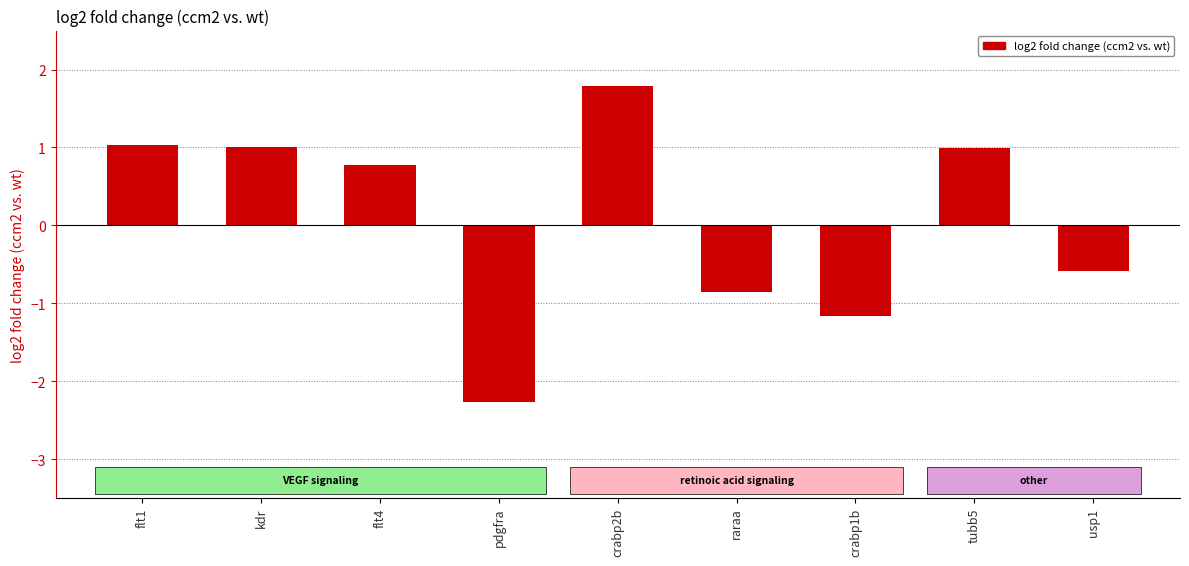

Rank the categories by value from highest to lowest.

crabp2b, flt1, kdr, tubb5, flt4, usp1, raraa, crabp1b, pdgfra